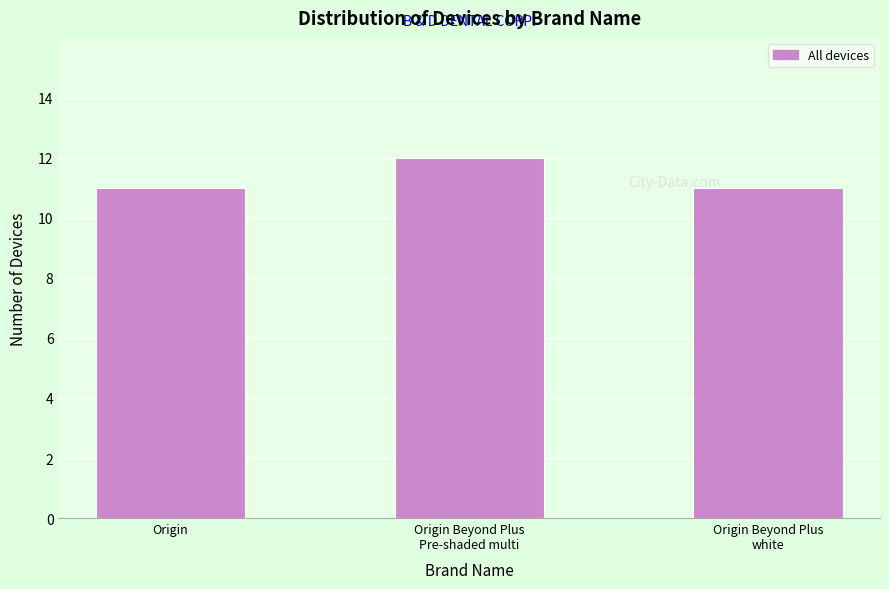

Reading left to right, transcribe all the data shown in this chart.

11	12	11